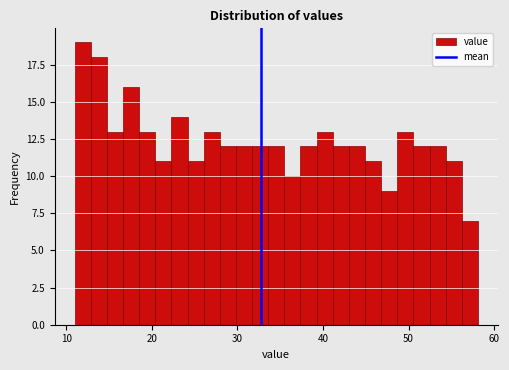

Read against the x-axis, roughly where is the centre of the tallest bar?

12